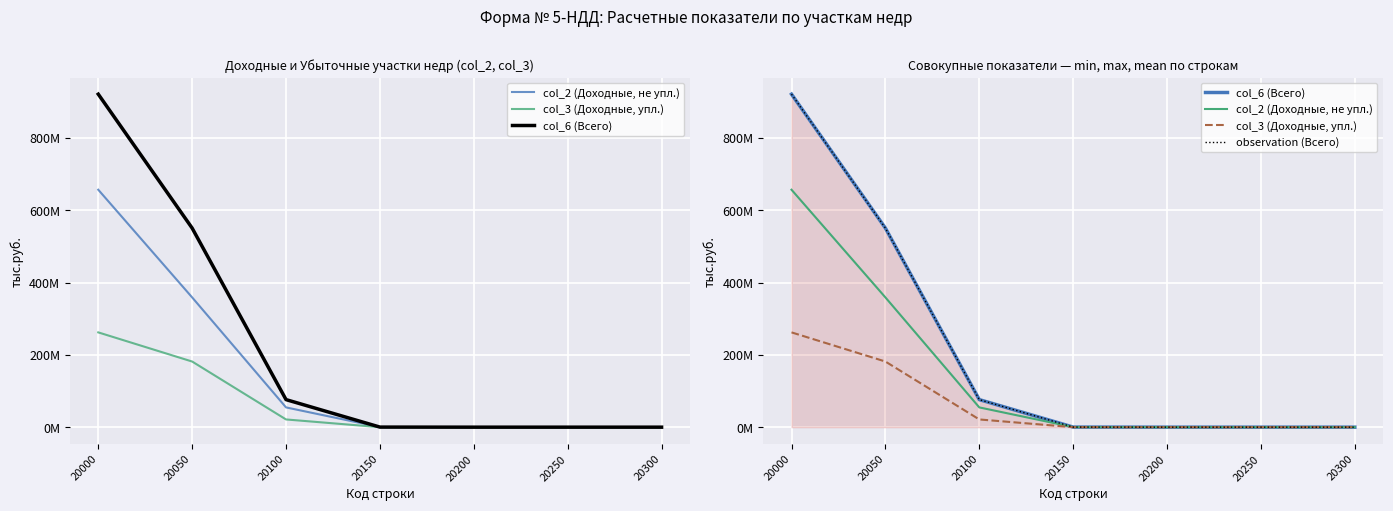

True or false: col_2 (Доходные, не упл.) and col_6 (Всего) cross at least once.

False